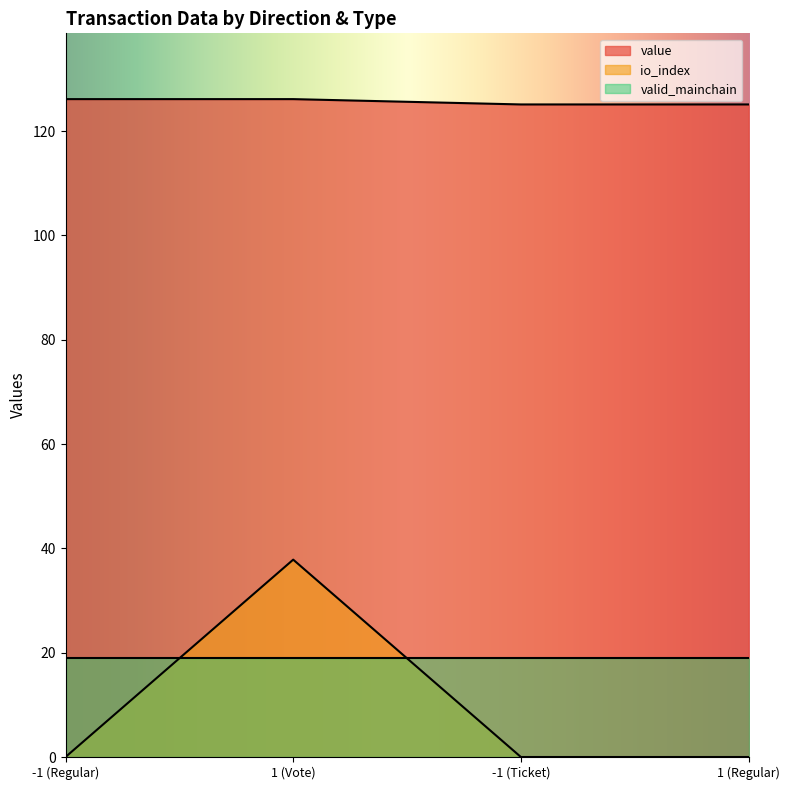

At how many categories does at least one series exceed 121?

4